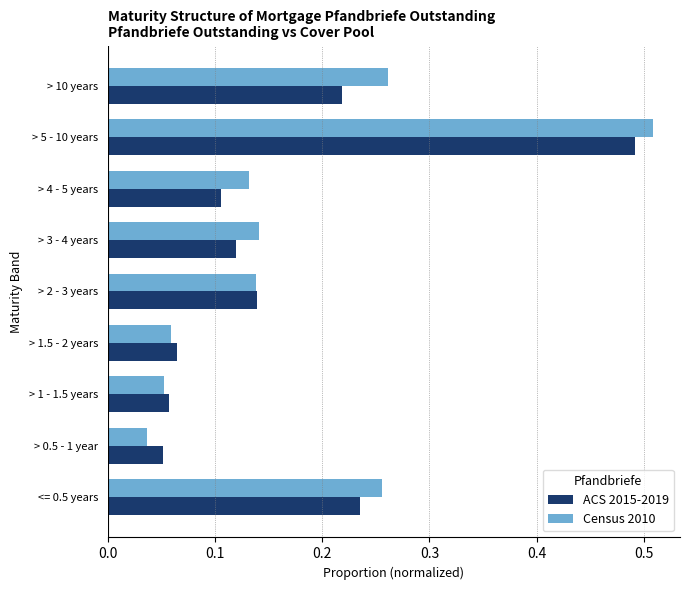

Where is Census 2010 nearest to the value 0?

> 0.5 - 1 year